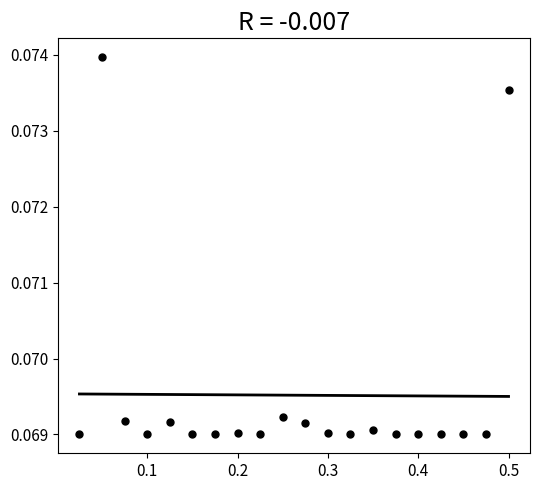

What is the range of X values (max minus min)?

0.5